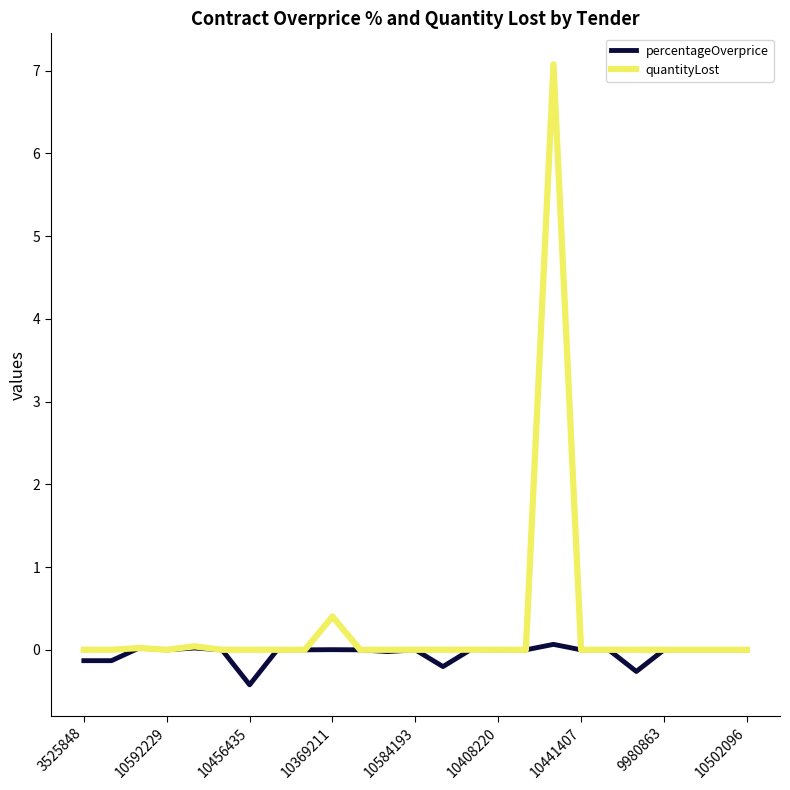

What is the maximum value for quantityLost?

7.1